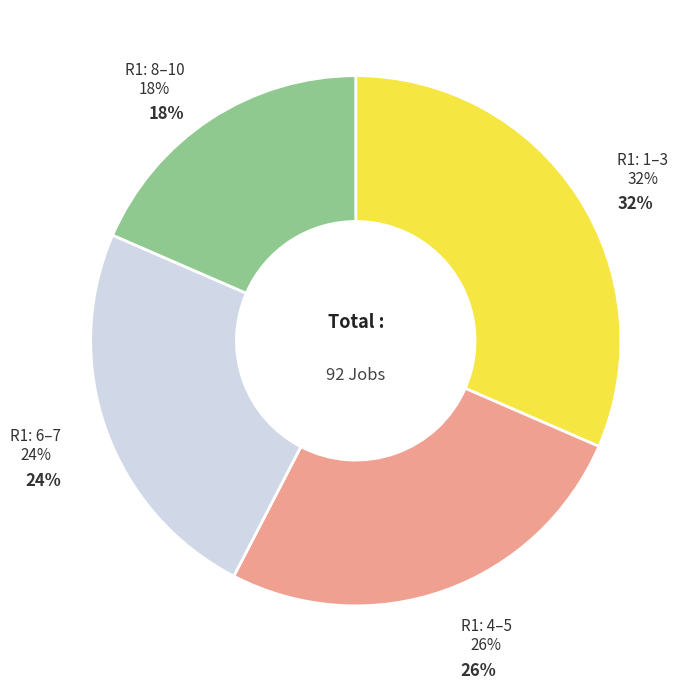

To the nearest percent, what is the combined percentage of R1=1-3 and R1=4-5?

57%